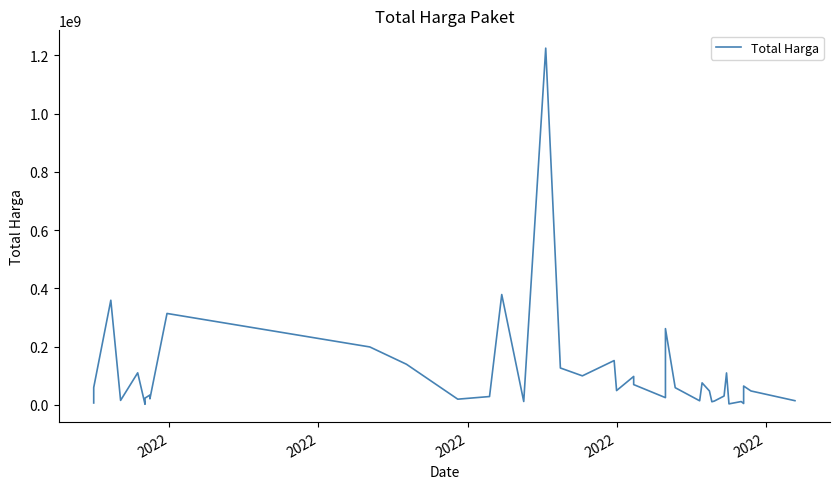

Reading left to right, extract all data points from this chart.

6936000	59935000	359500000	15787200	110389990	2395750	23680800	34132505	27720000	21231000	314121780	199200000	139800000	19950000	29000000	379075000	12000000	1224682000	127000000	100000000	152477000	49478000	98000000	70000000	25200000	262118150	59375000	14400000	75920000	48140000	11100000	13442000	30800000	110000000	3825000	11800000	5093000	65000000	48140000	14750000